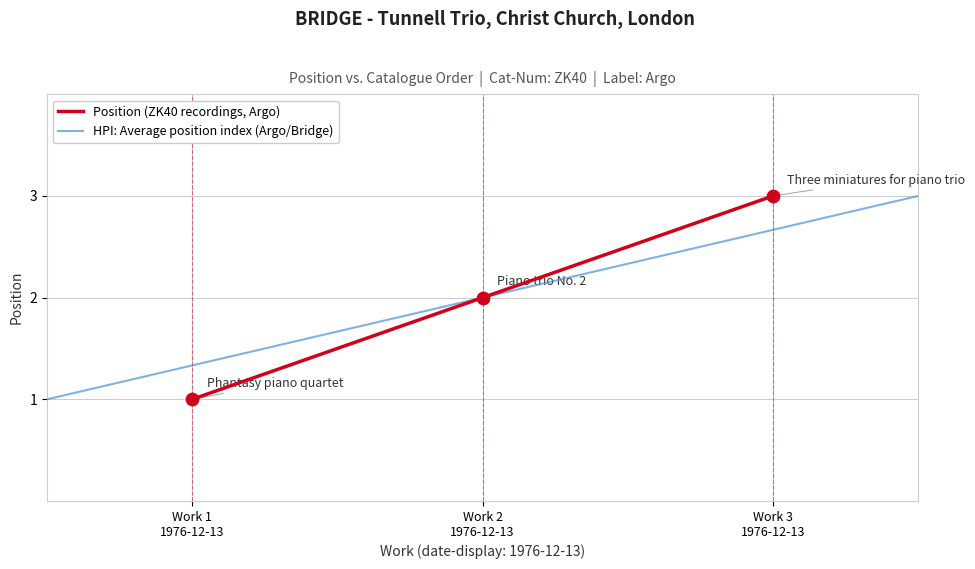

Between Work 2 1976-12-13 and Work 1 1976-12-13, which is larger?

Work 2 1976-12-13